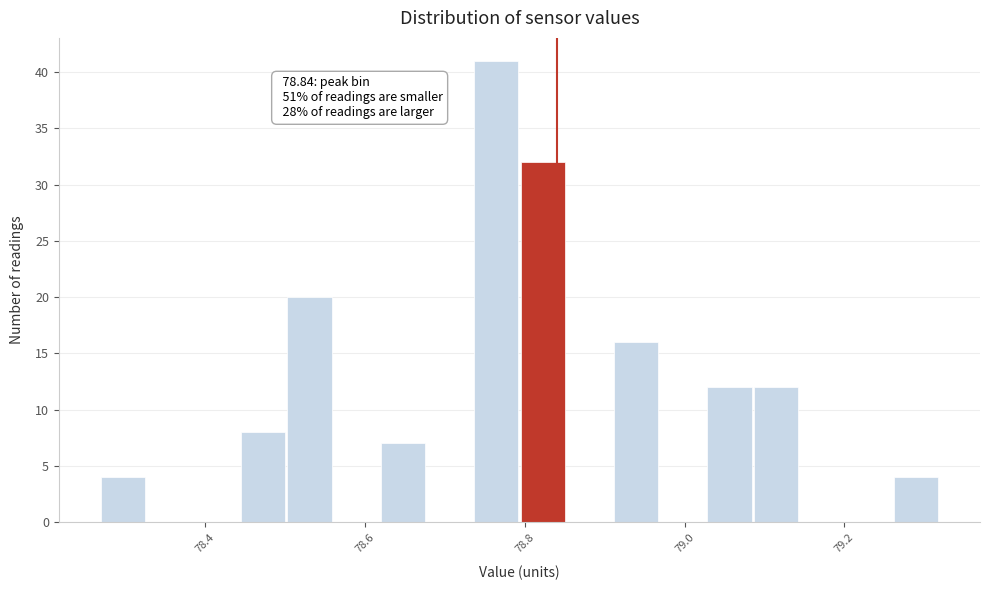

Around what value on the x-axis is the tallest bar? Give the approximate position of its centre, as read against the axis.

78.76